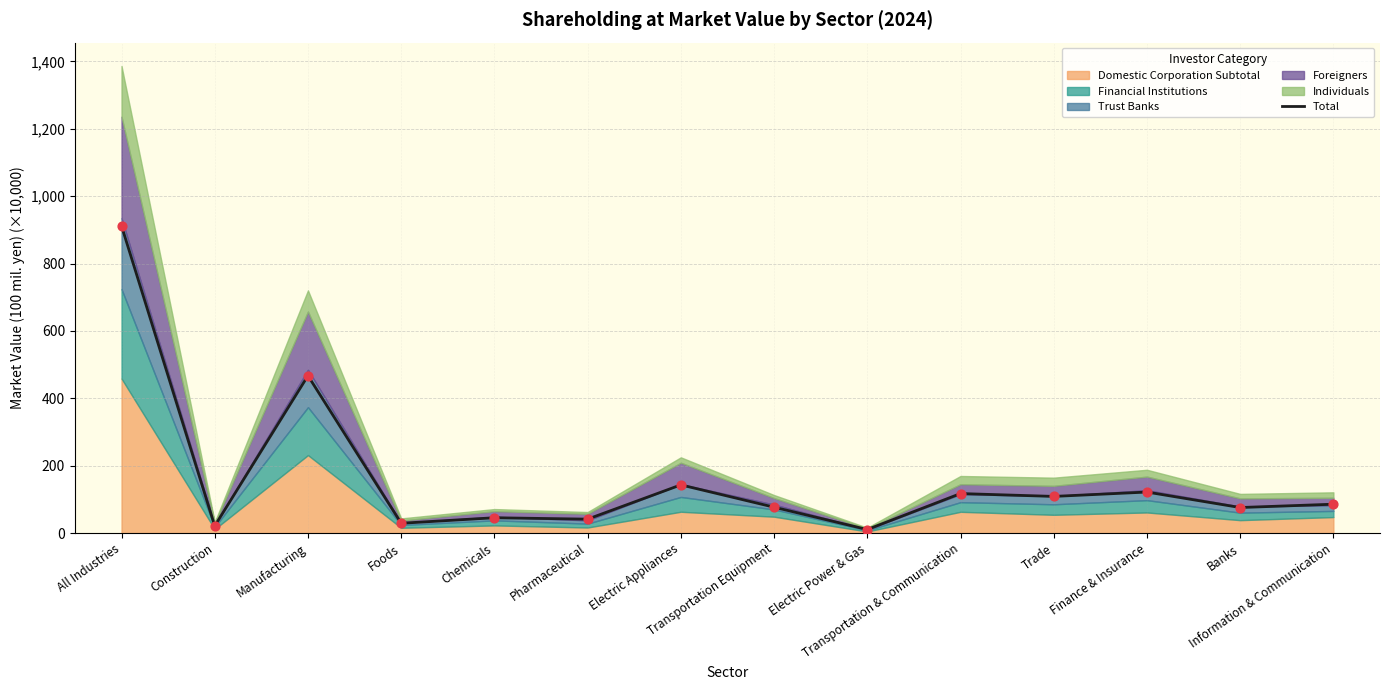

Which has a higher value, Chemicals or Transportation Equipment?

Transportation Equipment